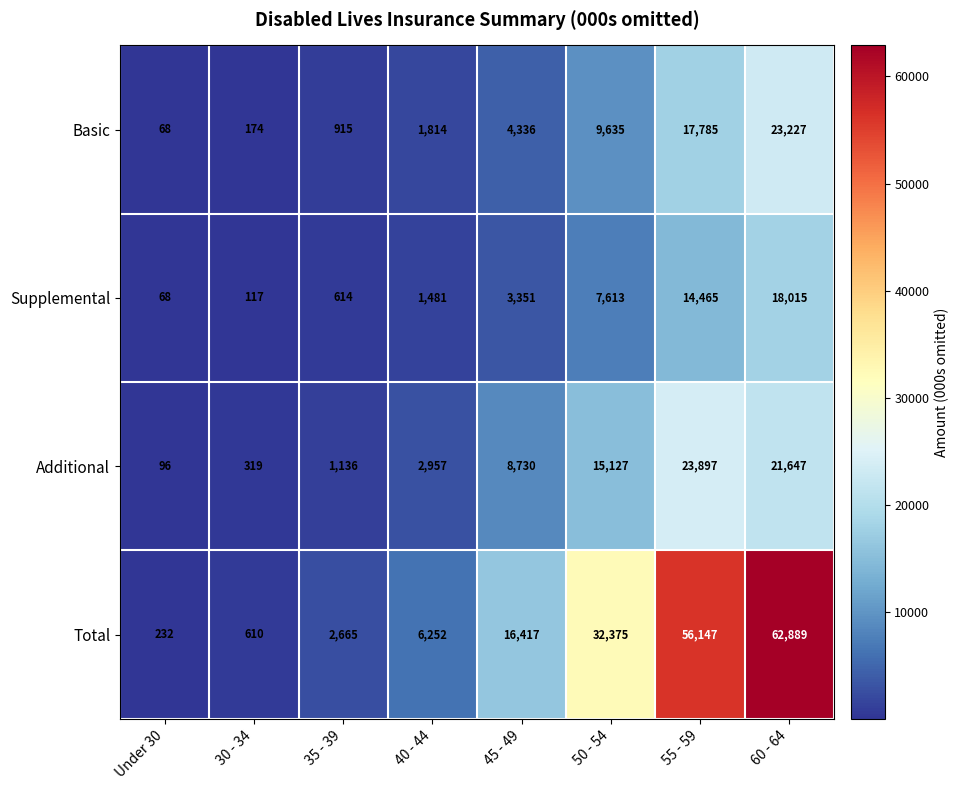

True or false: Basic has a value of 174 at 30 - 34.

True